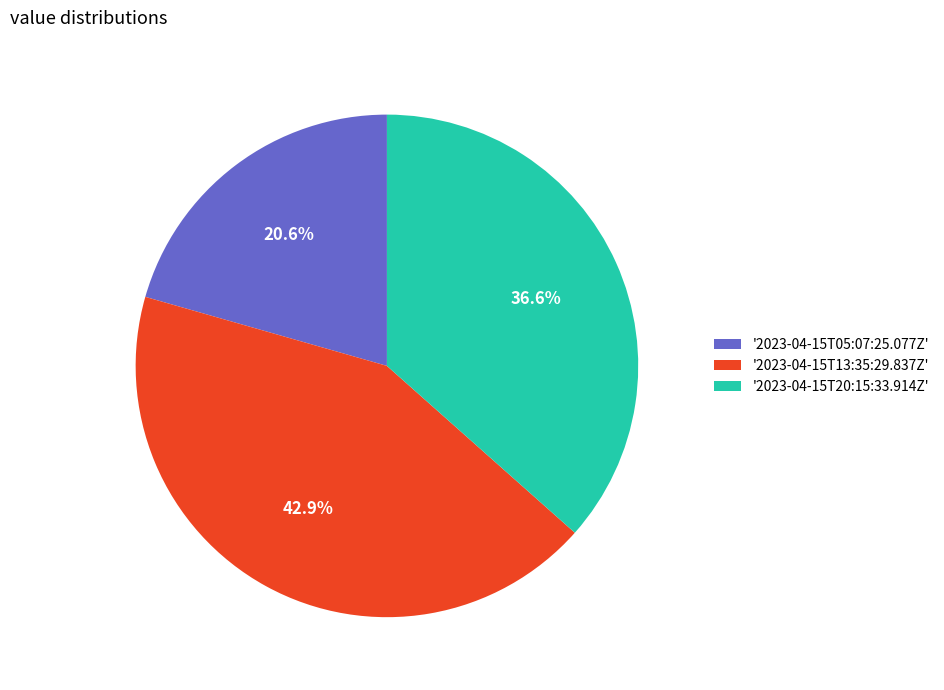

What percentage do '2023-04-15T05:07:25.077Z' and '2023-04-15T20:15:33.914Z' together represent?

57.1%